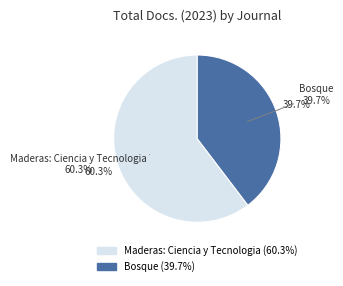

To the nearest percent, what is the difference between the Bosque and Maderas: Ciencia y Tecnologia slice percentages?

21%